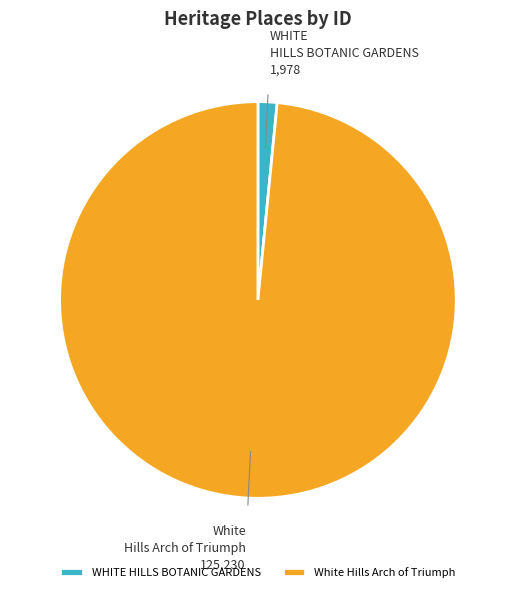

Approximately how many times larger is the value at White Hills Arch of Triumph compared to WHITE HILLS BOTANIC GARDENS?

63.3